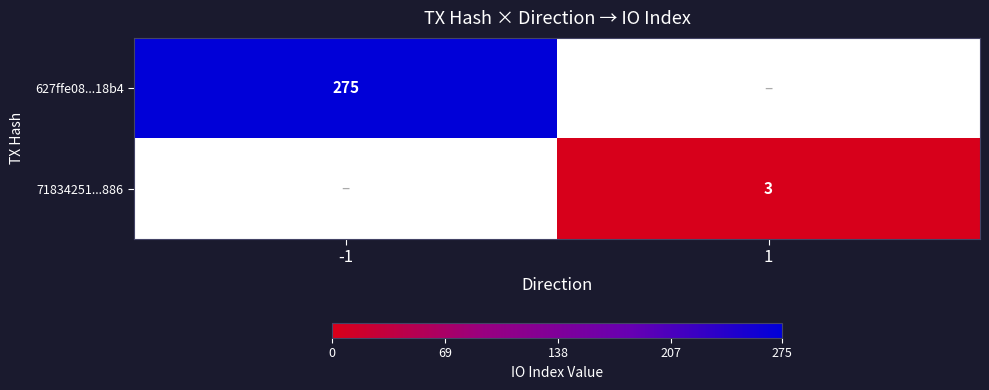

The 627ffe08...18b4 series shows 275 at -1. True or false?

True